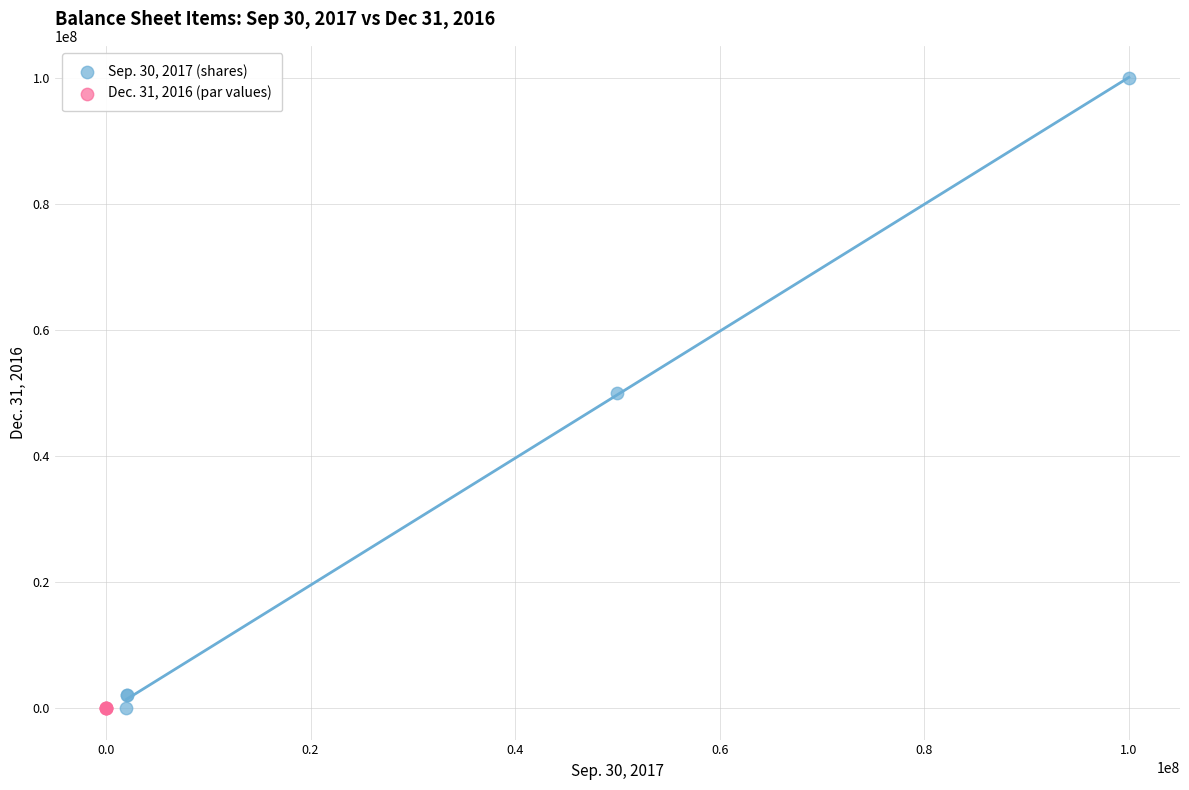

Which series contains the highest Y value?

Sep. 30, 2017 (shares)